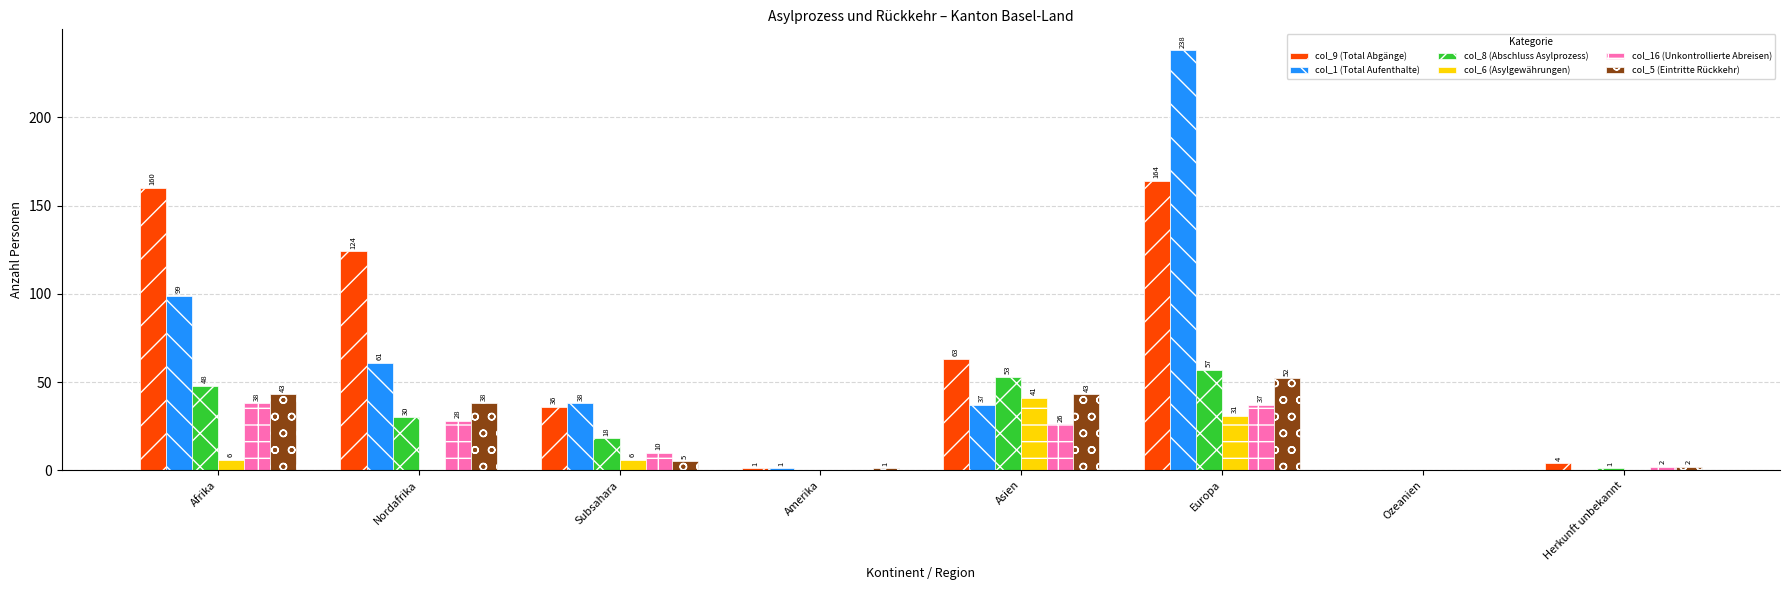

Are the bars grouped side by side (vs. stacked)?

Yes